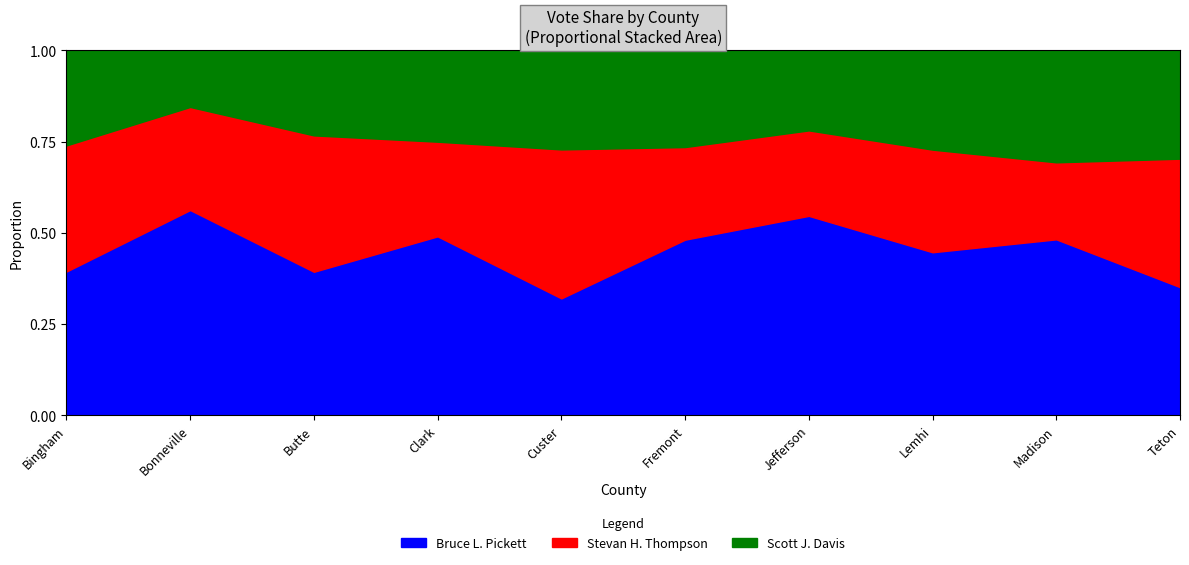

Reading left to right, extract all data points from this chart.

Bruce L. Pickett: Bingham=2144	Bonneville=6195	Butte=262	Clark=104	Custer=299	Fremont=1155	Jefferson=2114	Lemhi=745	Madison=1638	Teton=417
Stevan H. Thompson: Bingham=1882	Bonneville=3111	Butte=249	Clark=55	Custer=381	Fremont=609	Jefferson=906	Lemhi=469	Madison=717	Teton=418
Scott J. Davis: Bingham=1416	Bonneville=1704	Butte=155	Clark=53	Custer=253	Fremont=635	Jefferson=847	Lemhi=453	Madison=1041	Teton=352